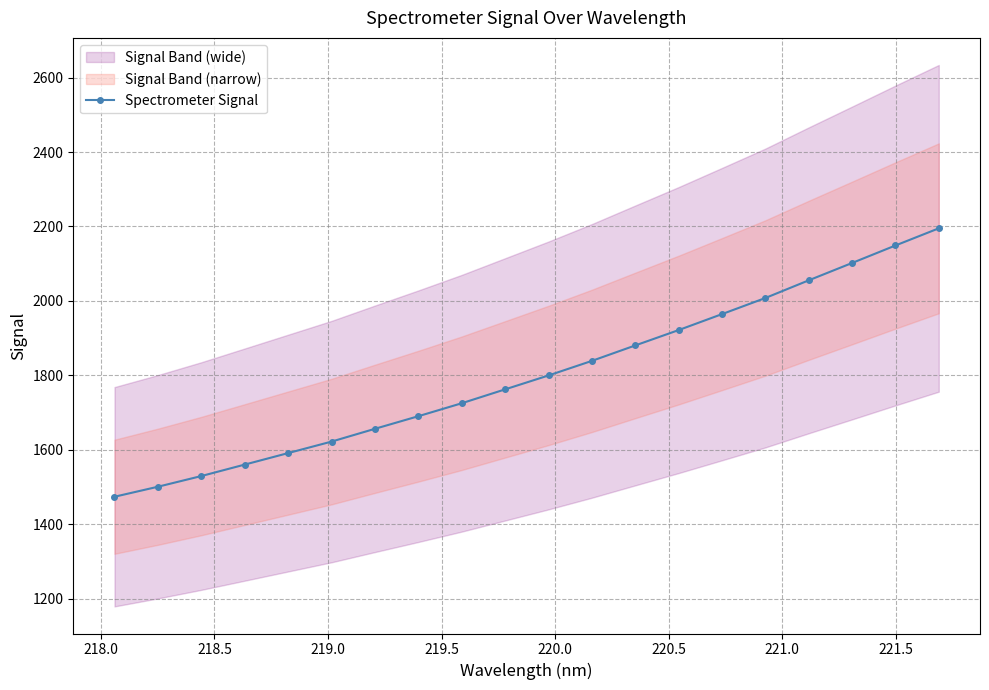

What is the value of the Spectrometer Signal point at the 4th from the left?

1560.1